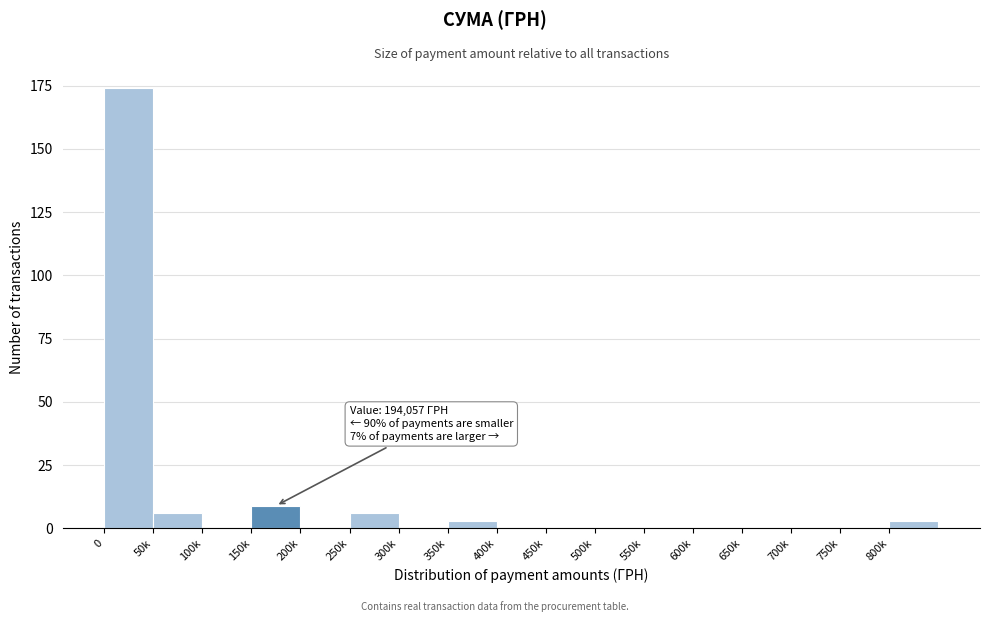

Reading left to right, list all the values displayed in this chart.

0=174	50k=6	100k=0	150k=9	200k=0	250k=6	300k=0	350k=3	400k=0	450k=0	500k=0	550k=0	600k=0	650k=0	700k=0	750k=0	800k=3